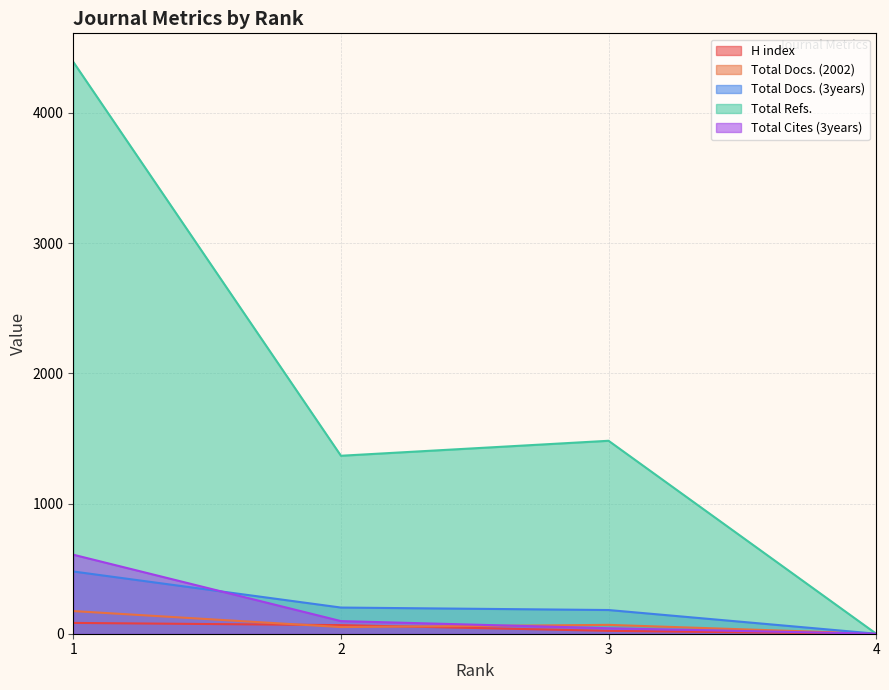

What is the total value across all series at 1?

5734